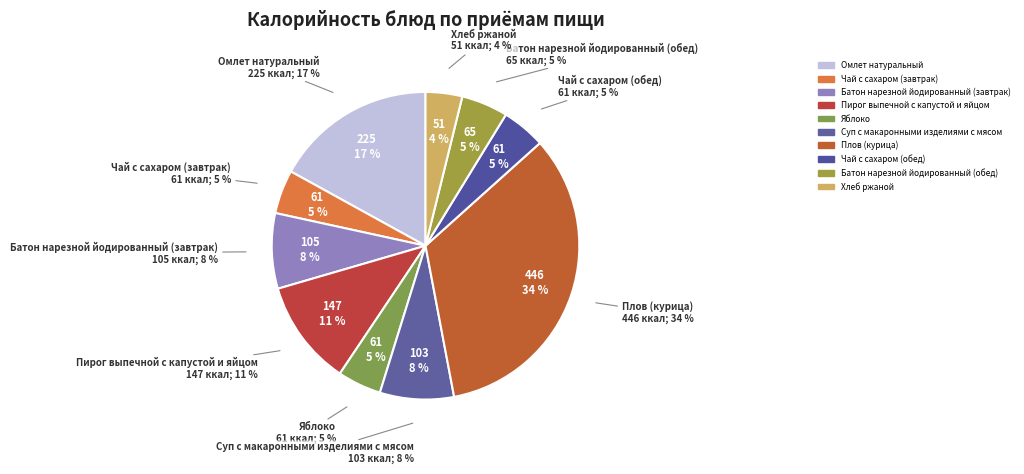

Count the number of slices in the pie.

10